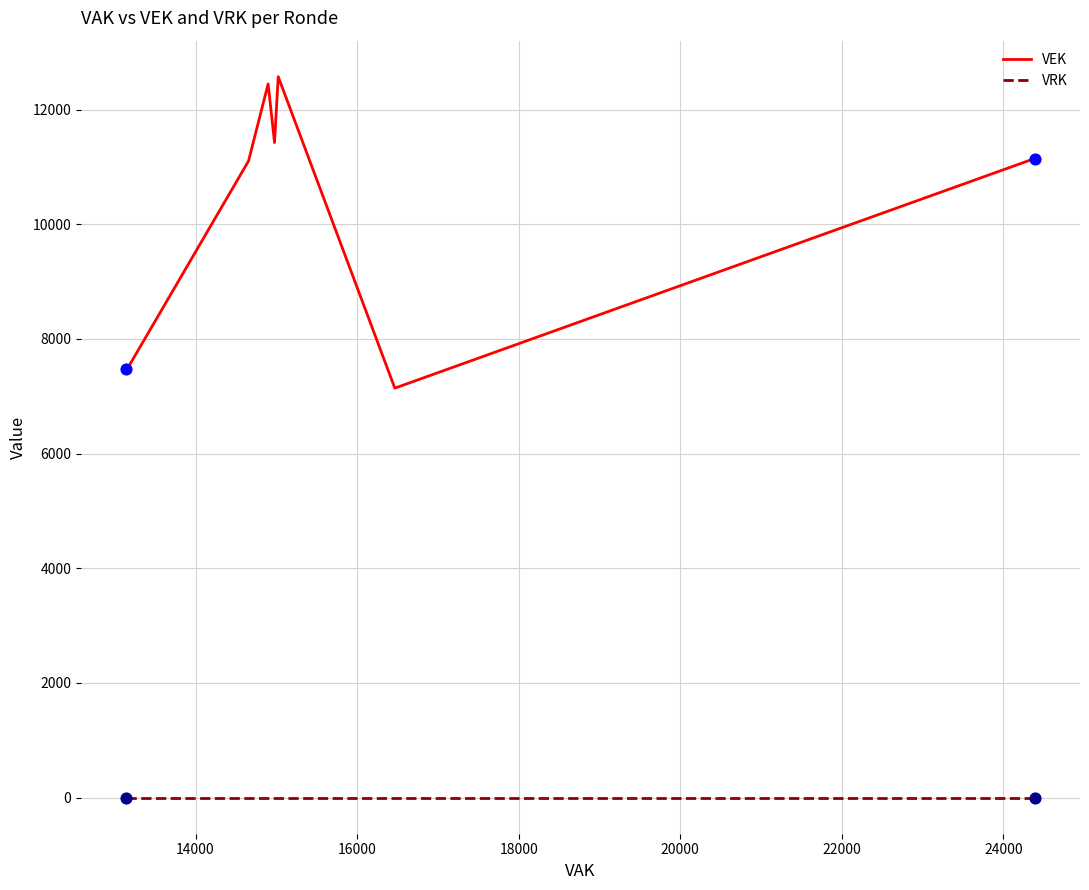

Which series has the largest total across all categories?

VEK